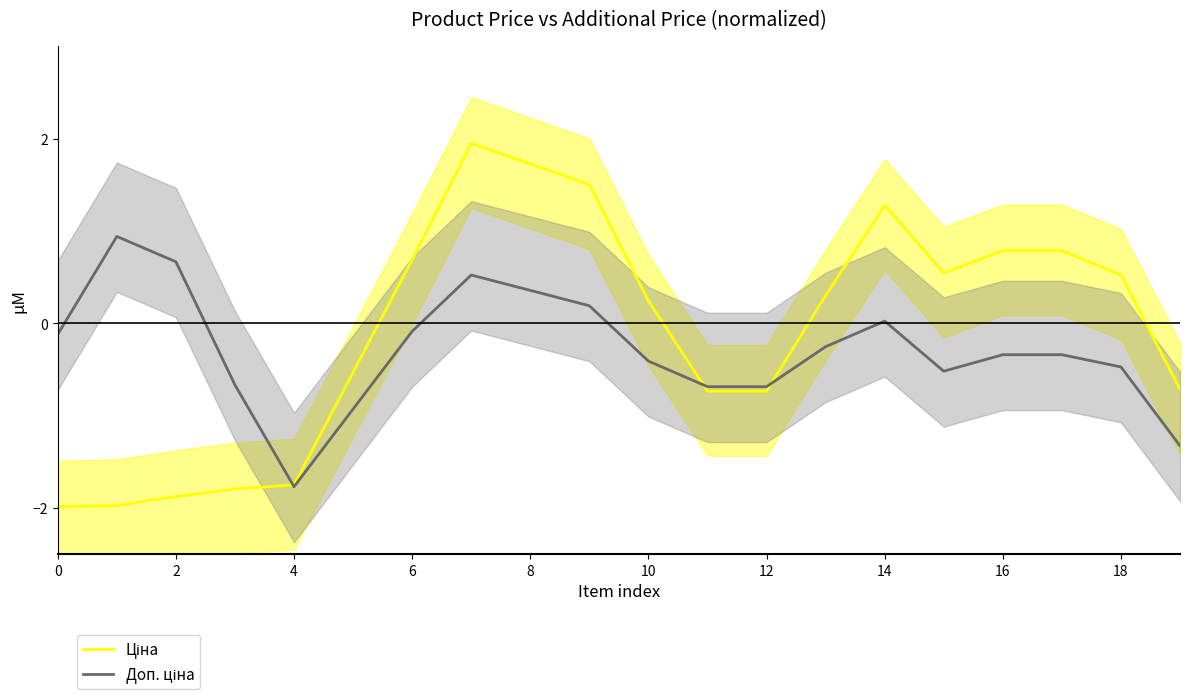

What is the label of the 10th point from the right?

10